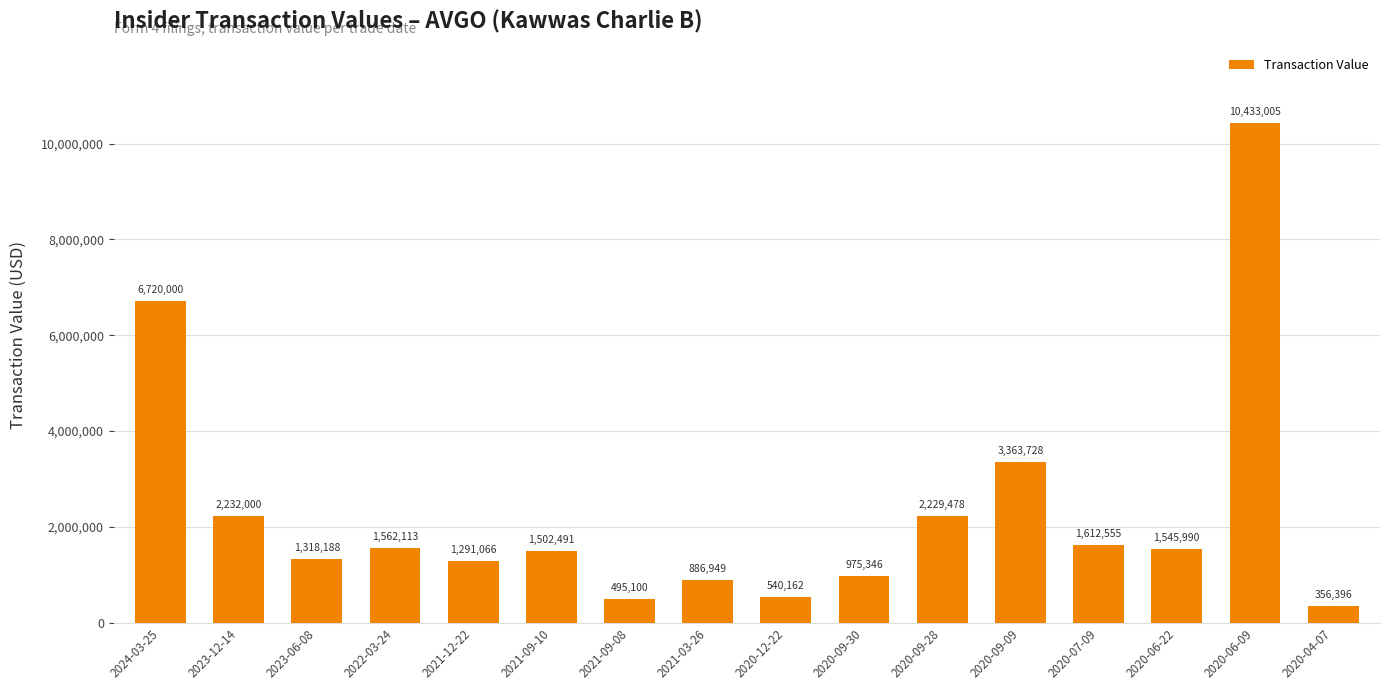

Which has a higher value, 2020-06-22 or 2020-09-09?

2020-09-09